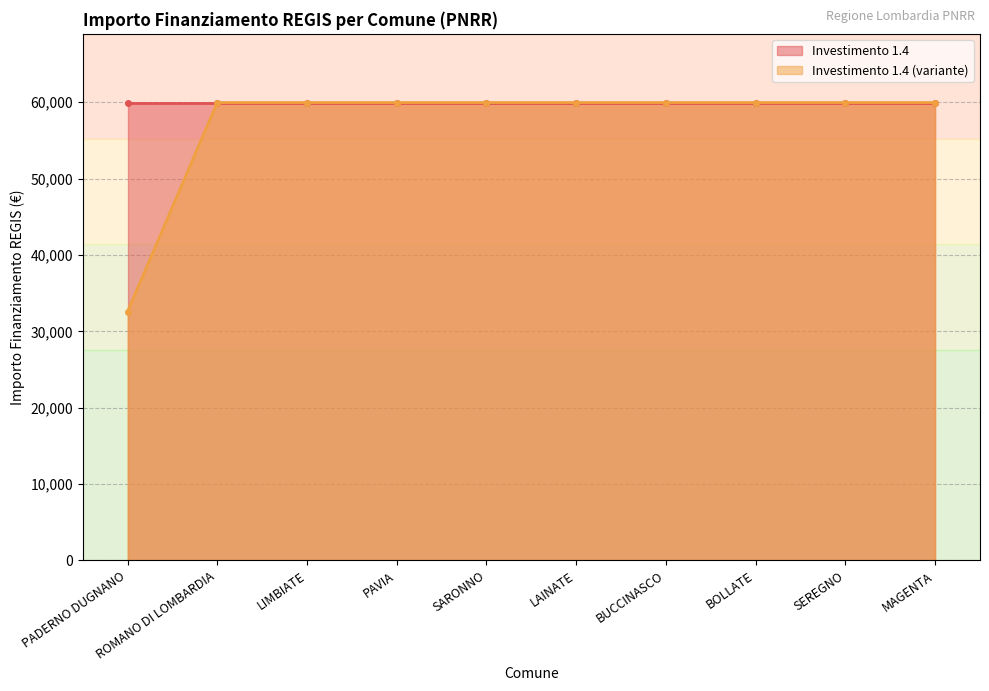

At which label is the value closest to 46277?

PADERNO DUGNANO